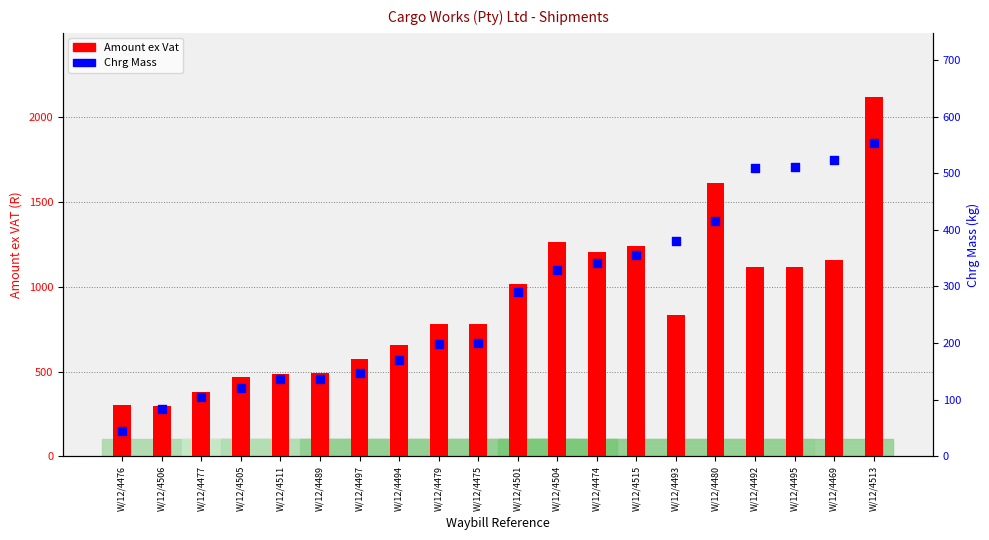

Which series has the largest total across all categories?

Amount ex Vat